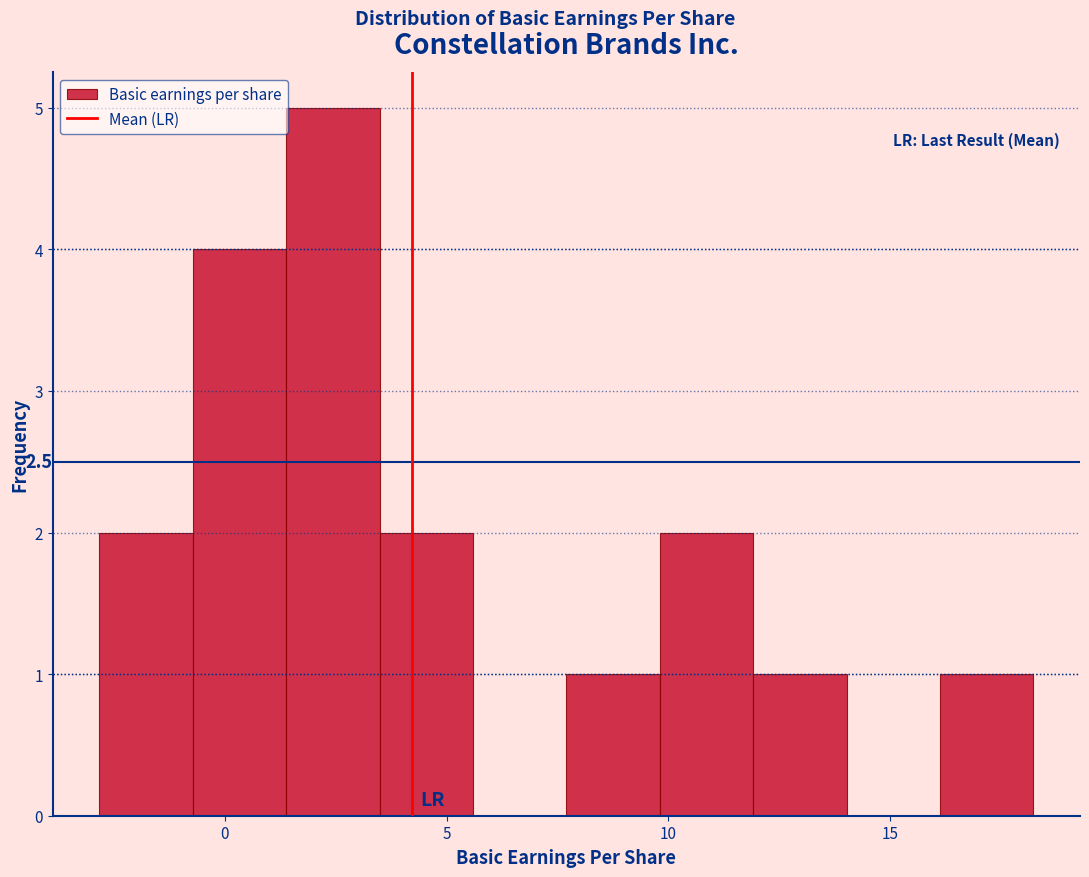

Over which range of the x-axis is the bar tallest?

1.5 to 3.5